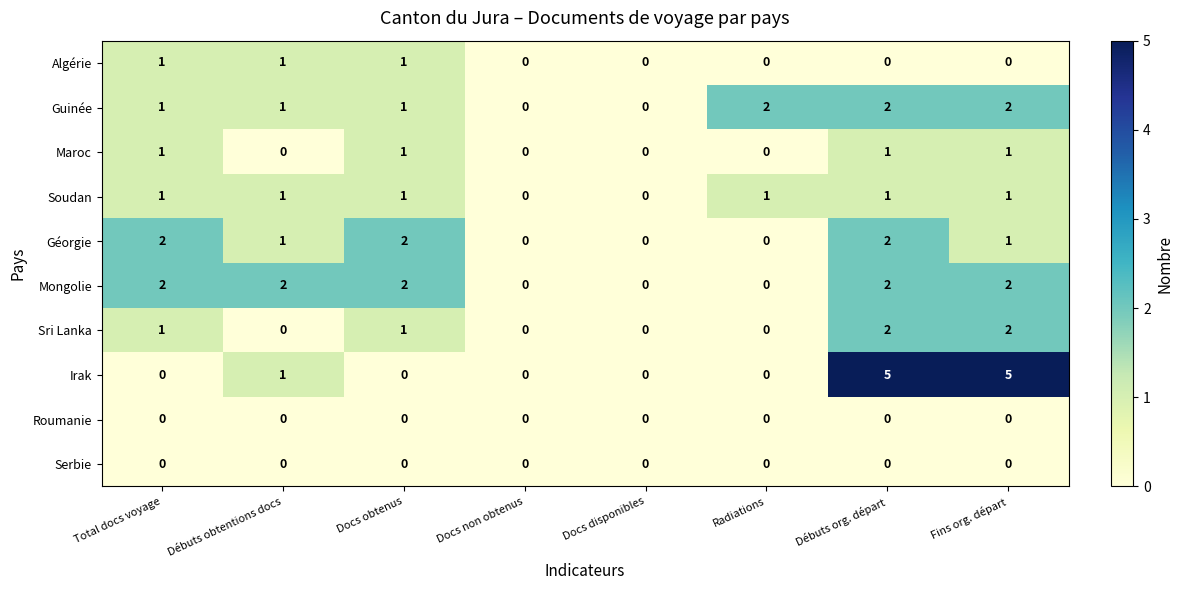

Which series has the largest total across all categories?

Irak